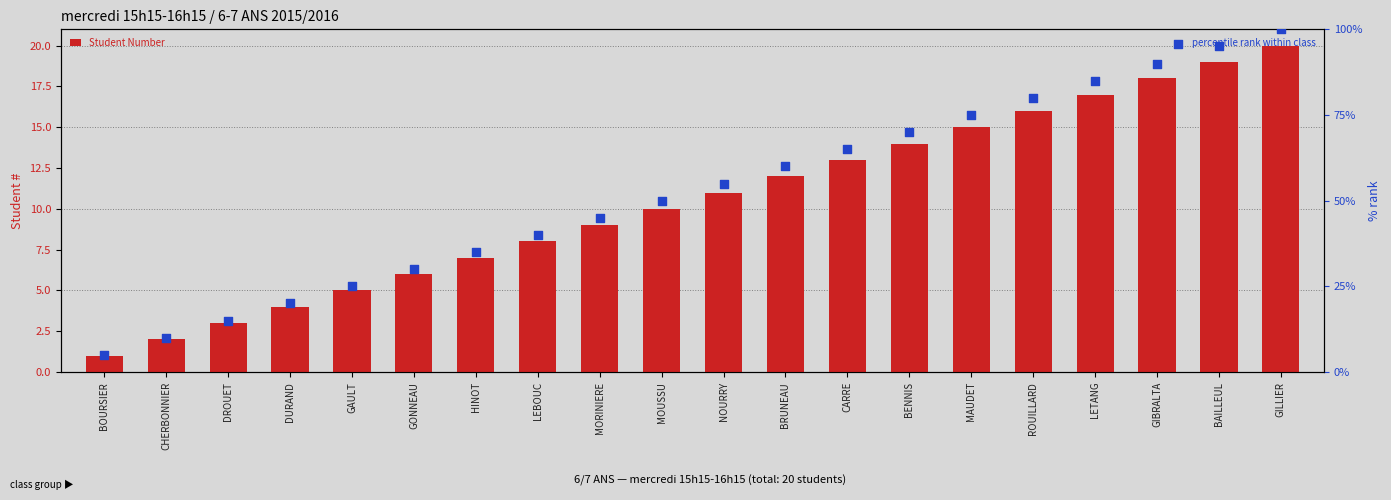

What are all the series names shown in the legend?

Student Number, percentile rank within class